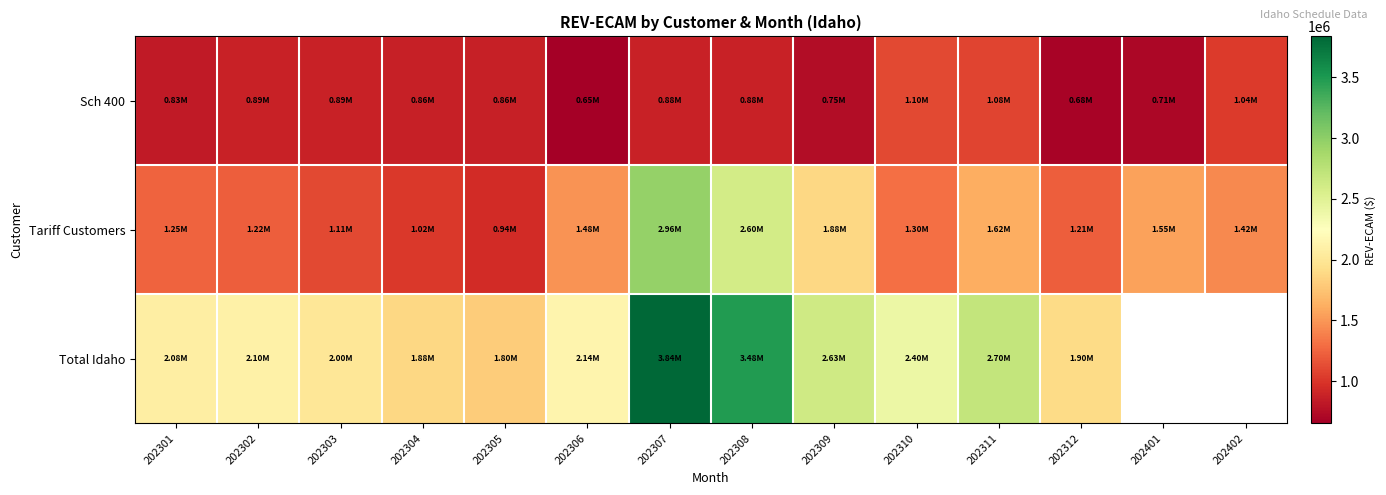

At which label does Sch 400 reach its peak?

202310